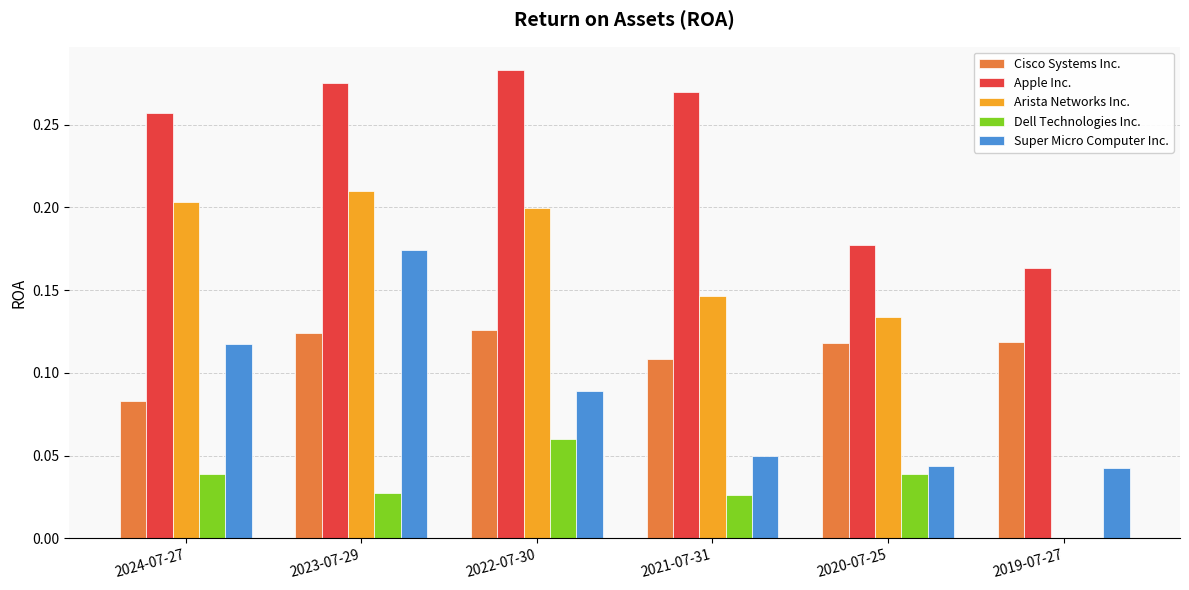

What are all the series names shown in the legend?

Cisco Systems Inc., Apple Inc., Arista Networks Inc., Dell Technologies Inc., Super Micro Computer Inc.